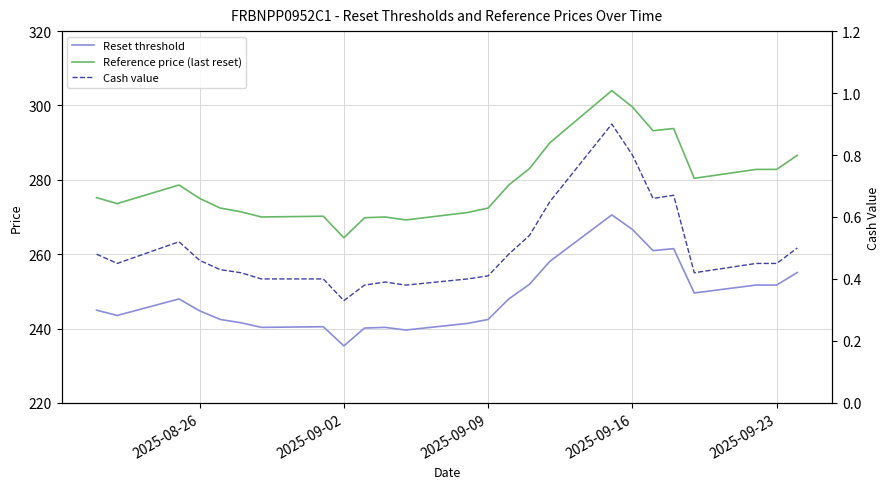

True or false: Reset threshold and Reference price (last reset) intersect in this chart.

False